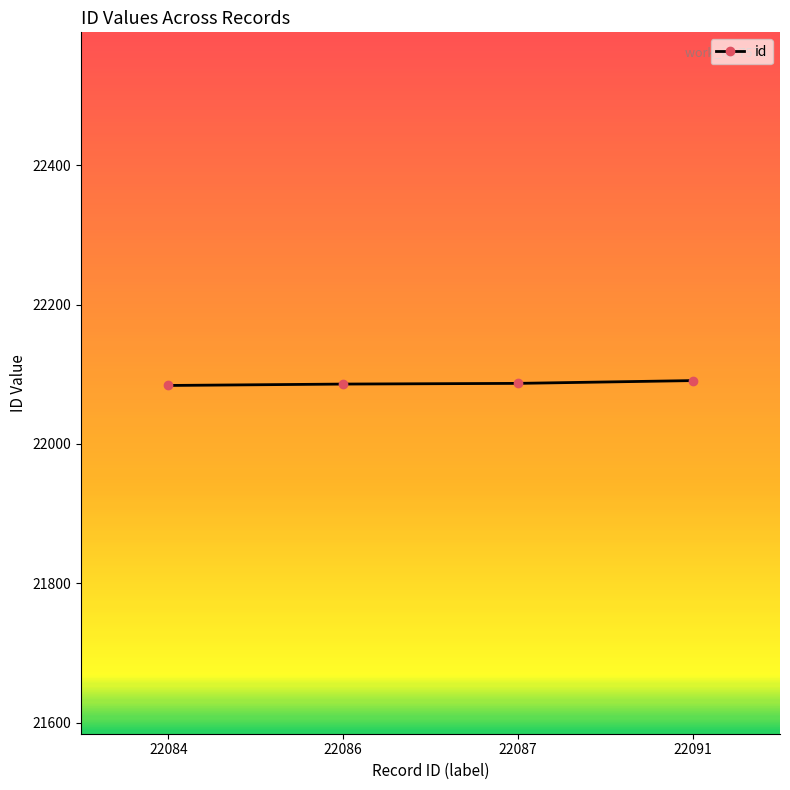

What is the sum of all values?

88348